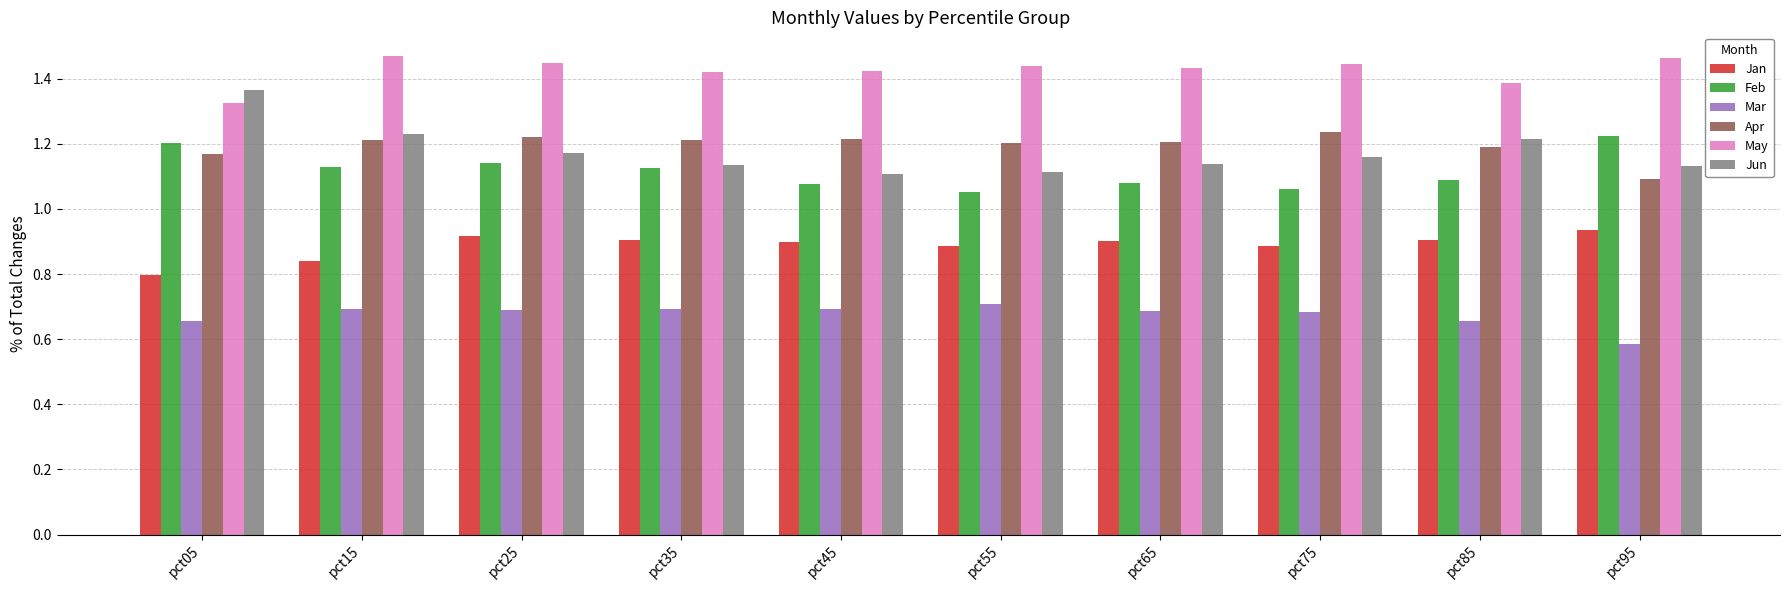

Which series has the widest spread of values?

Jun